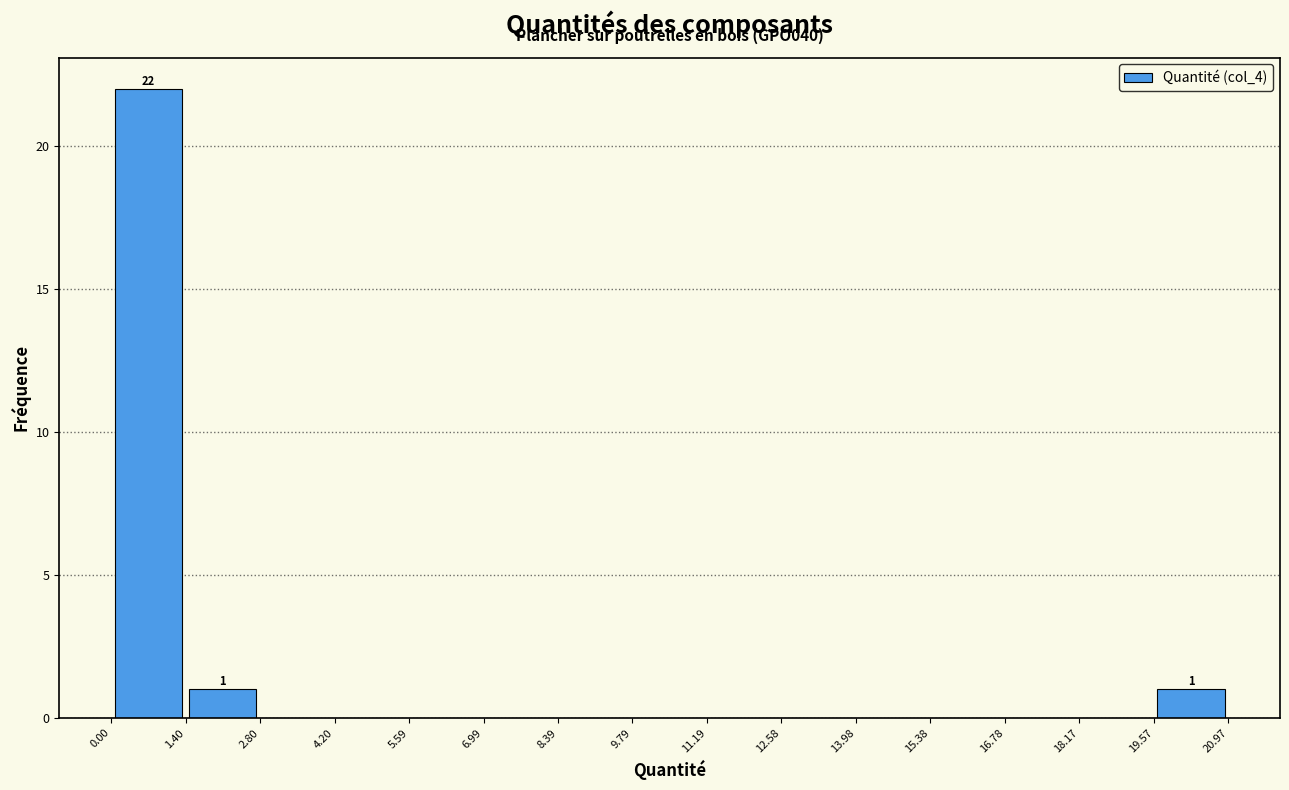

Over which range of the x-axis is the bar tallest?

0.00 to 1.40